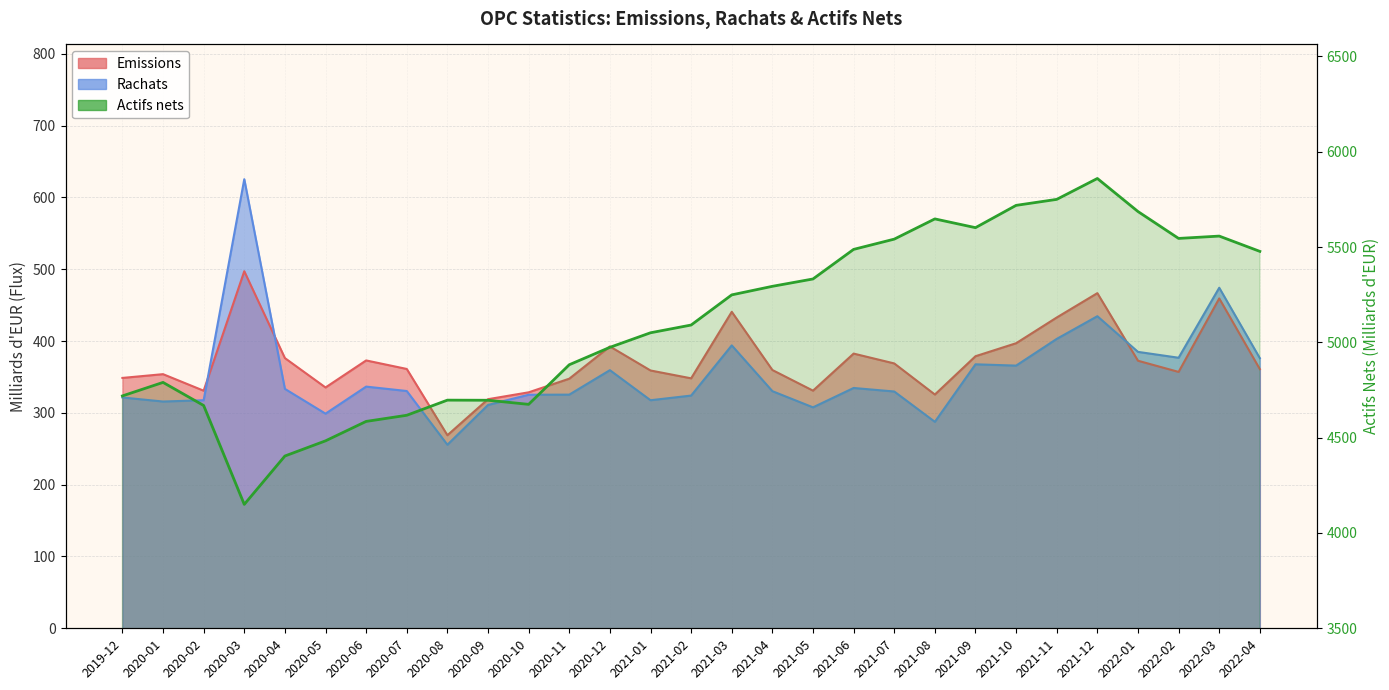

At how many categories does at least one series exceed 889?

29